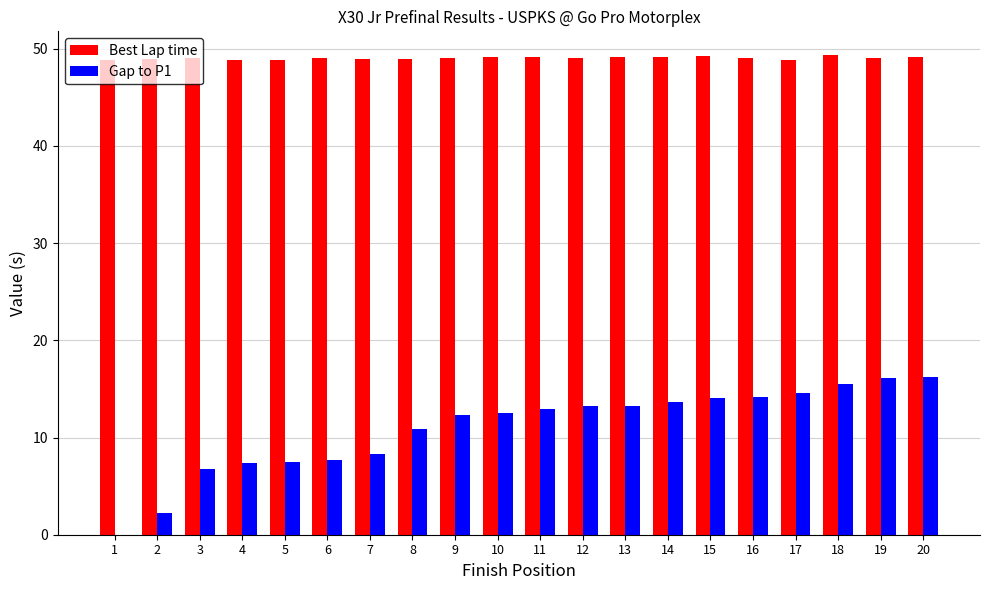

What is the sum of all Gap to P1 values?

219.2